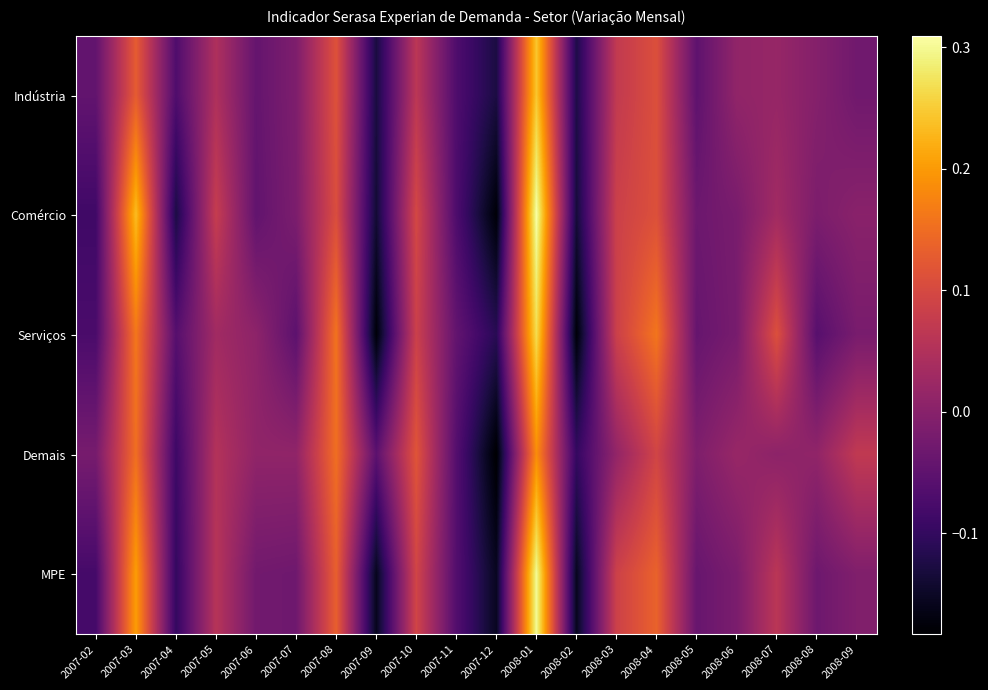

What is the spread (max minus min) of values at 2008-01?

0.1